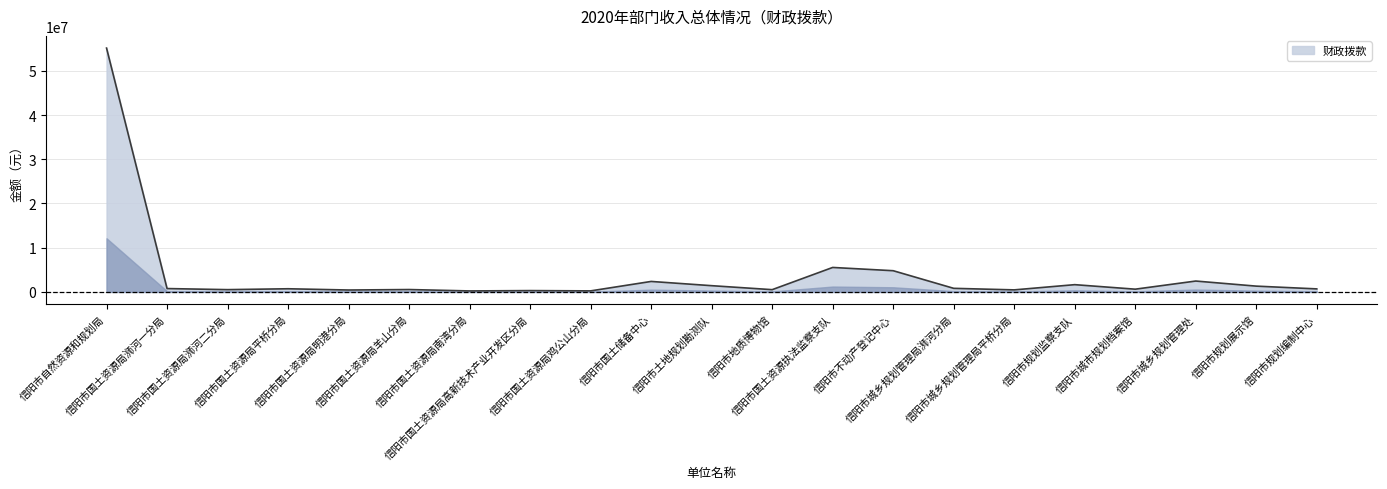

What is the difference between the maximum and minimum values?

54901728